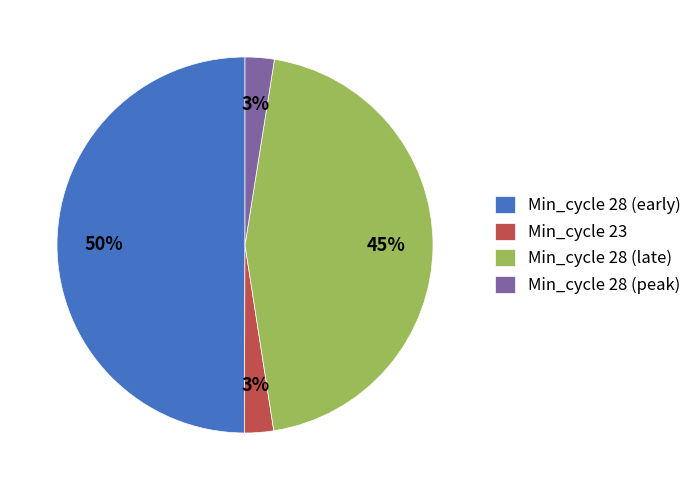

Does Min_cycle 28 (late) account for over 50% of the chart?

No